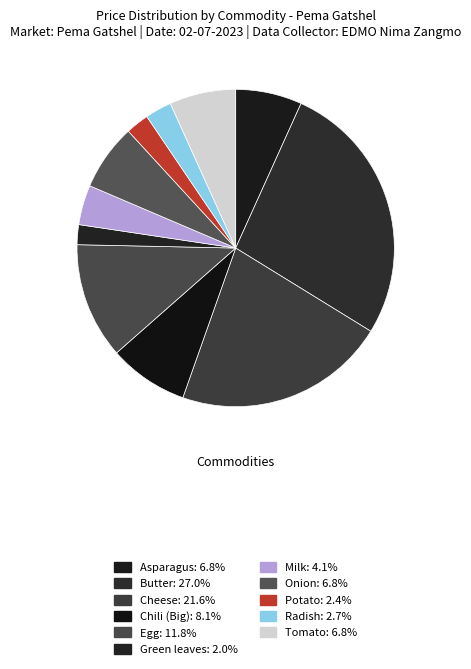

Do Butter and Green leaves together represent more than half of the pie?

No